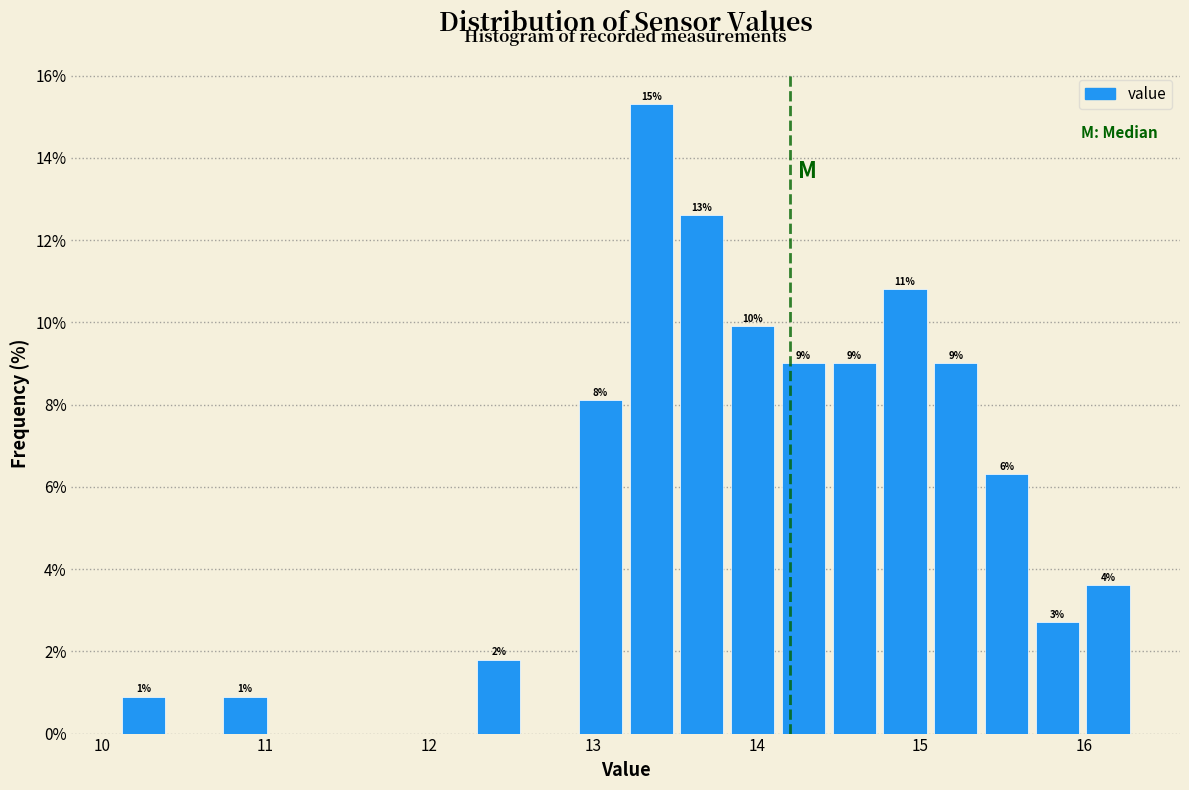

Around what value on the x-axis is the tallest bar? Give the approximate position of its centre, as read against the axis.

13.4